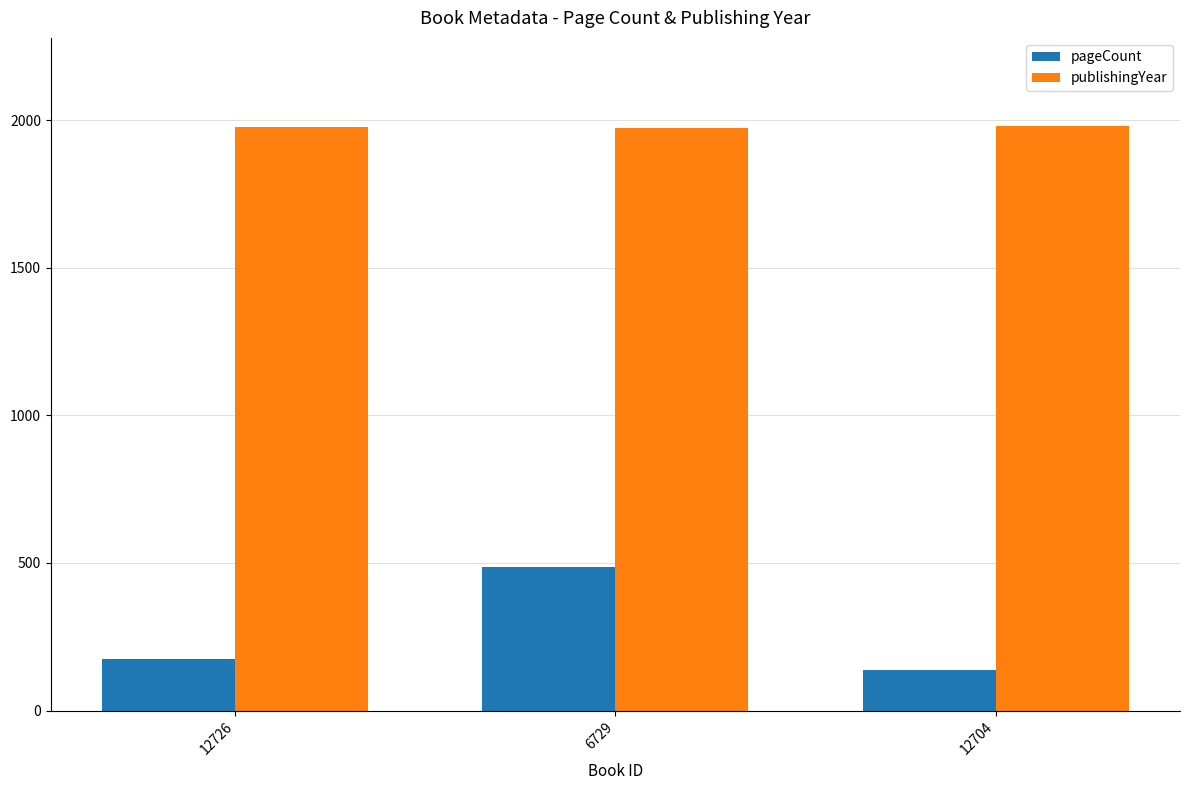

What are all the series names shown in the legend?

pageCount, publishingYear